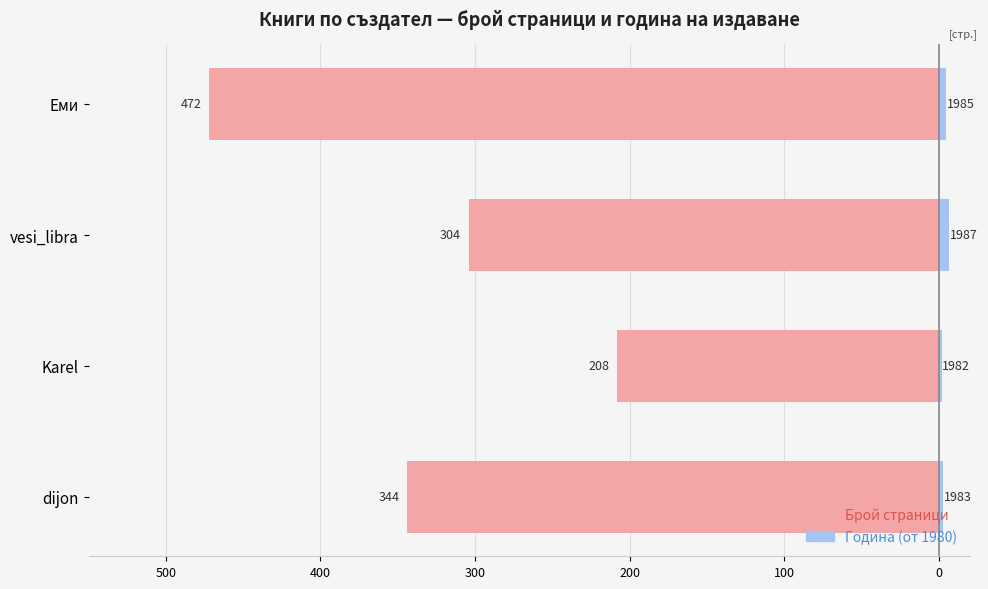

How many values in the Год. от 1980 series are below 5?

2